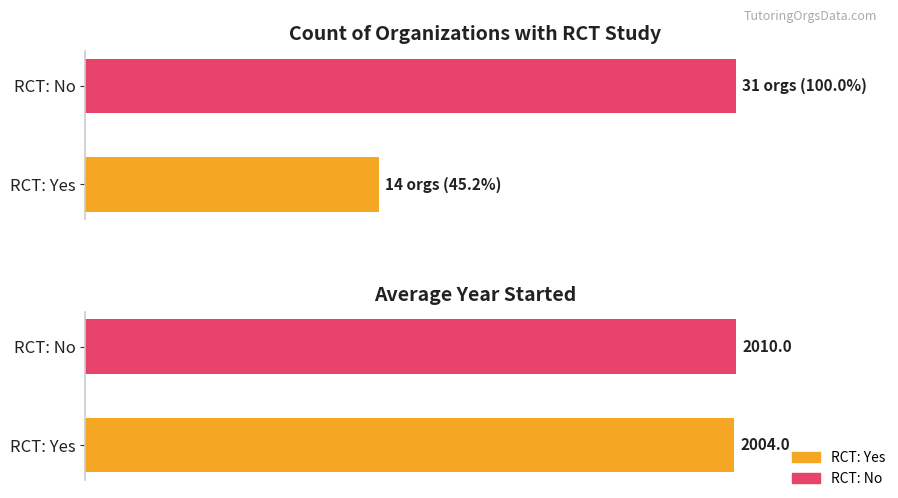

Does the chart contain stacked bars?

No